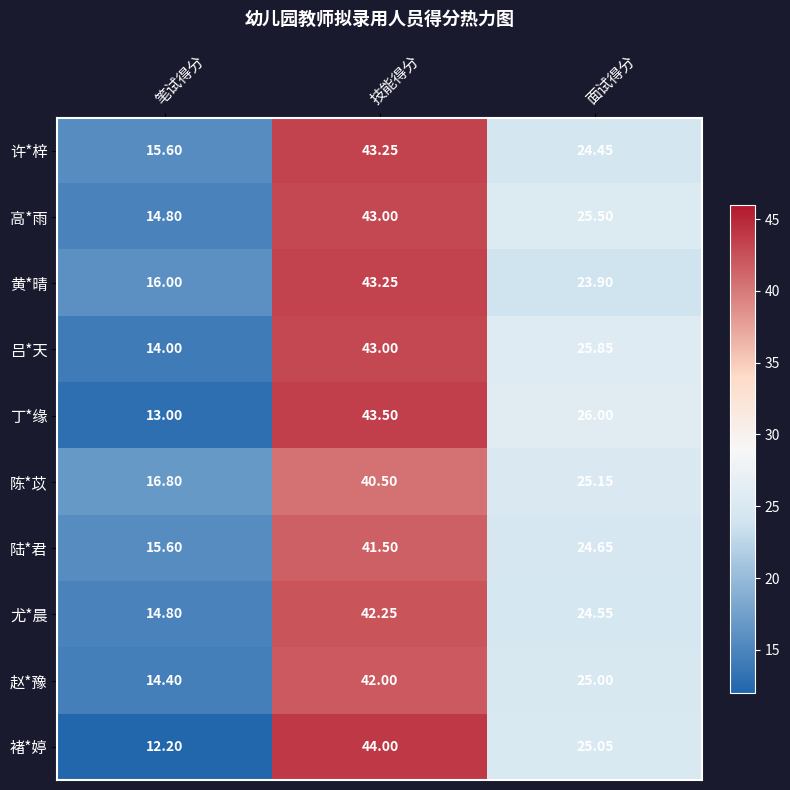

Which series has the widest spread of values?

褚*婷